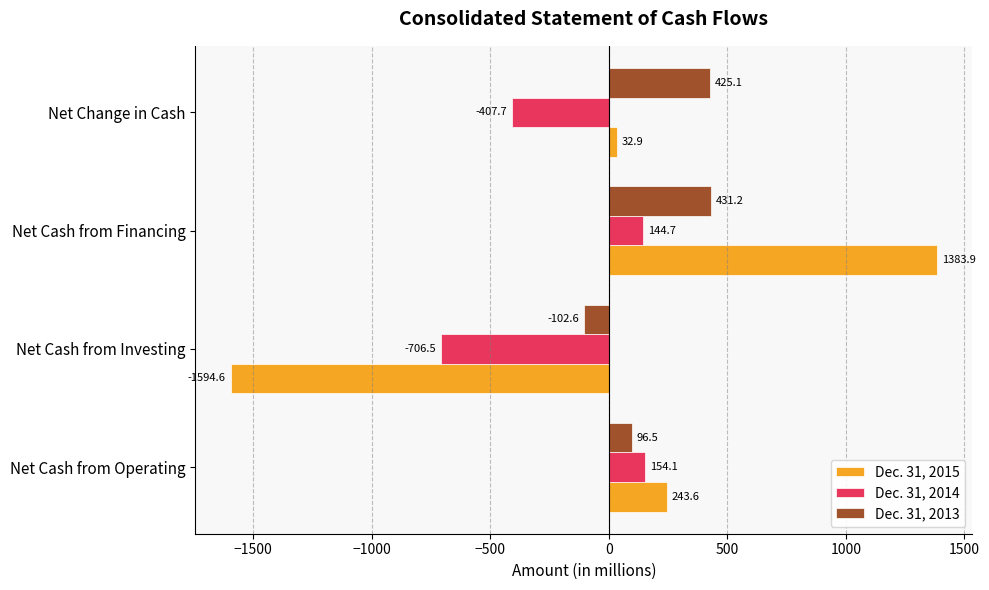

Rank the series by their maximum value, from lowest to highest.

Dec. 31, 2014, Dec. 31, 2013, Dec. 31, 2015